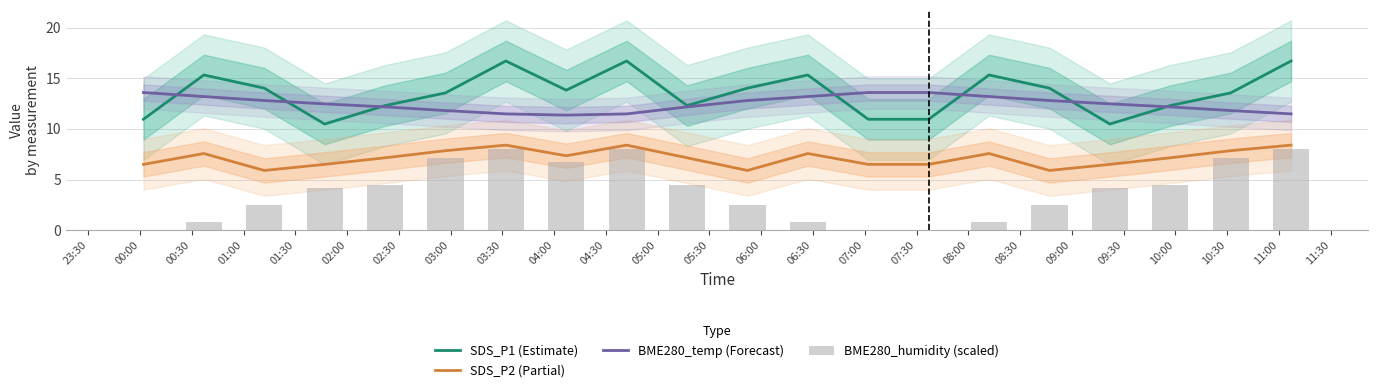

Rank the series by their maximum value, from highest to lowest.

SDS_P1 (Estimate), BME280_temp (Forecast), SDS_P2 (Partial), BME280_humidity (scaled)